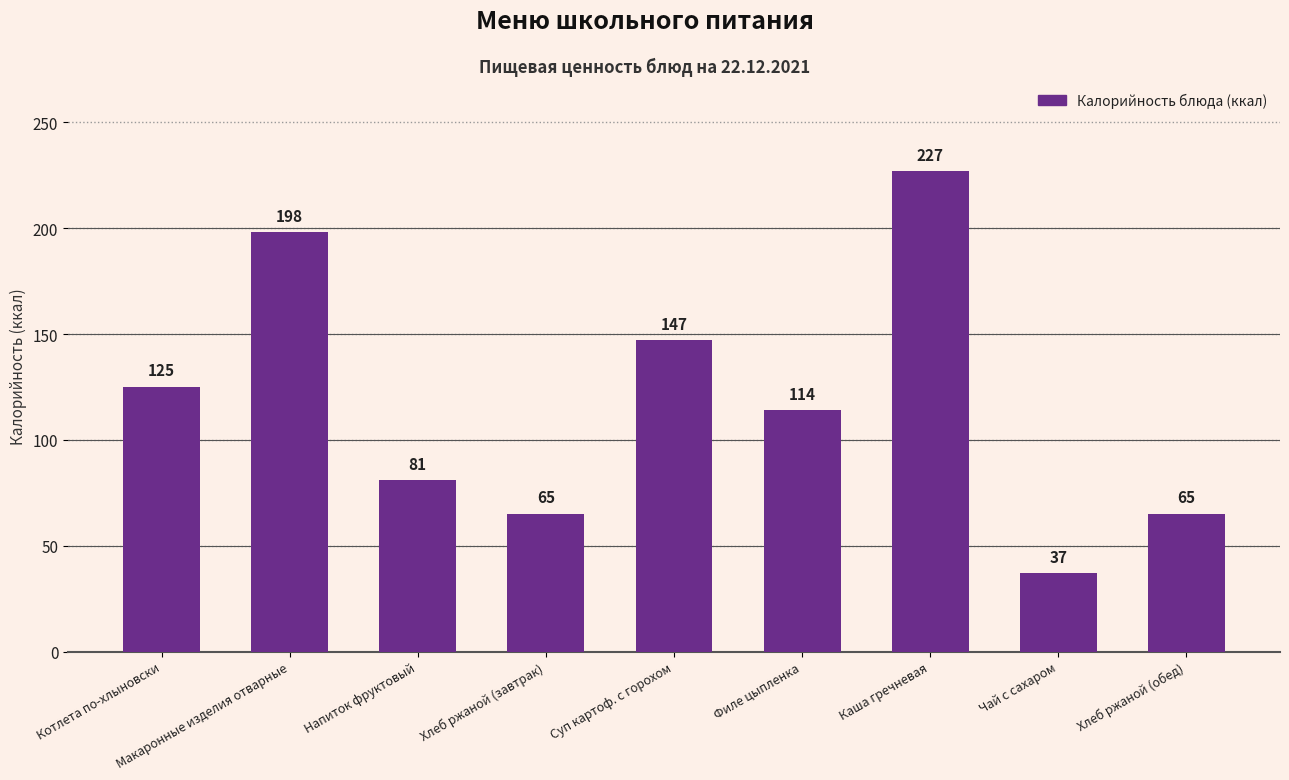

Count the number of data series in this chart.

1